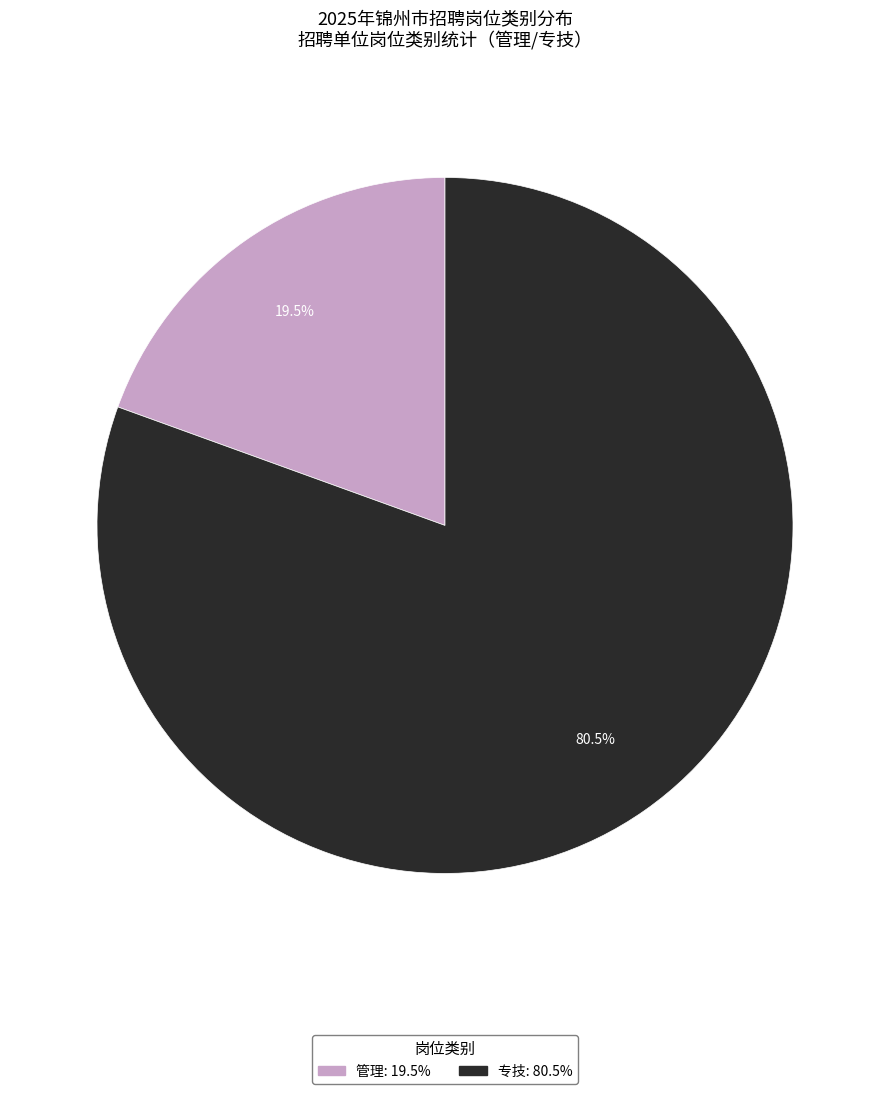

Combined, do 管理 and 专技 account for over 50%?

Yes